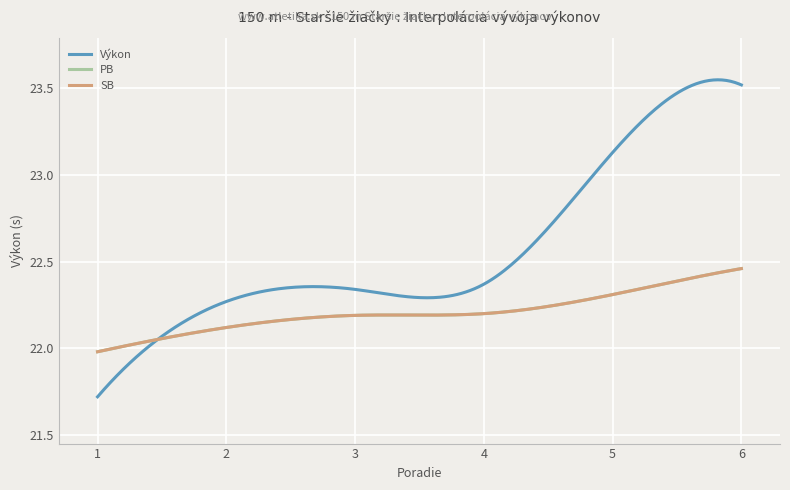

What is the average value of the Výkon series?

22.6